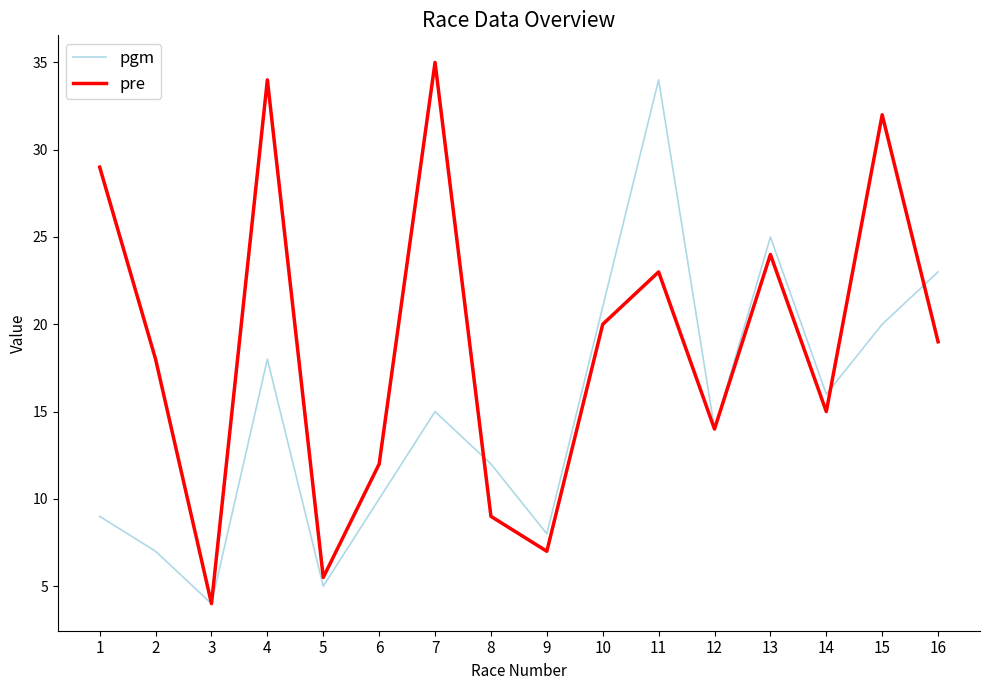

What is the average value of the pre series?

18.8